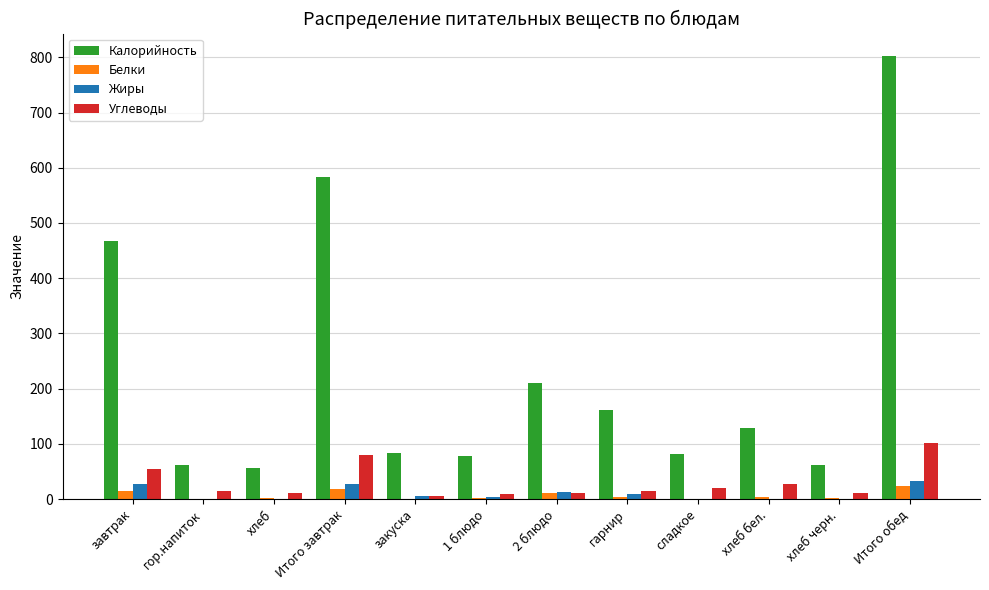

Where is Калорийность nearest to the value 429?

завтрак